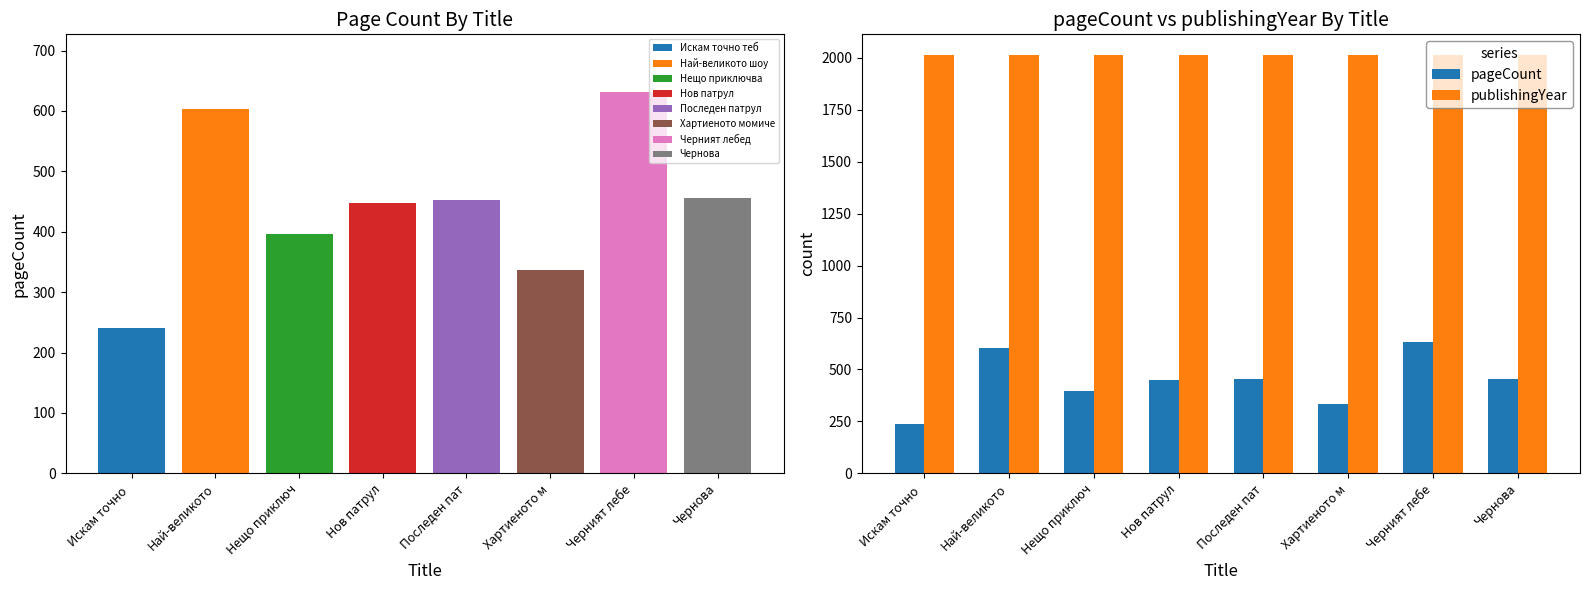

Does the chart contain stacked bars?

No